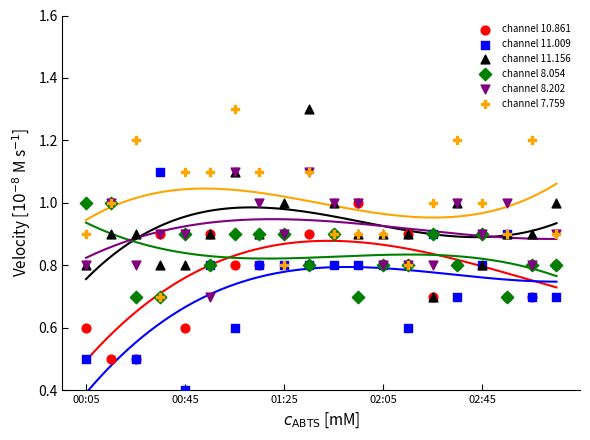

What is the total value across all series at 13?

4.8